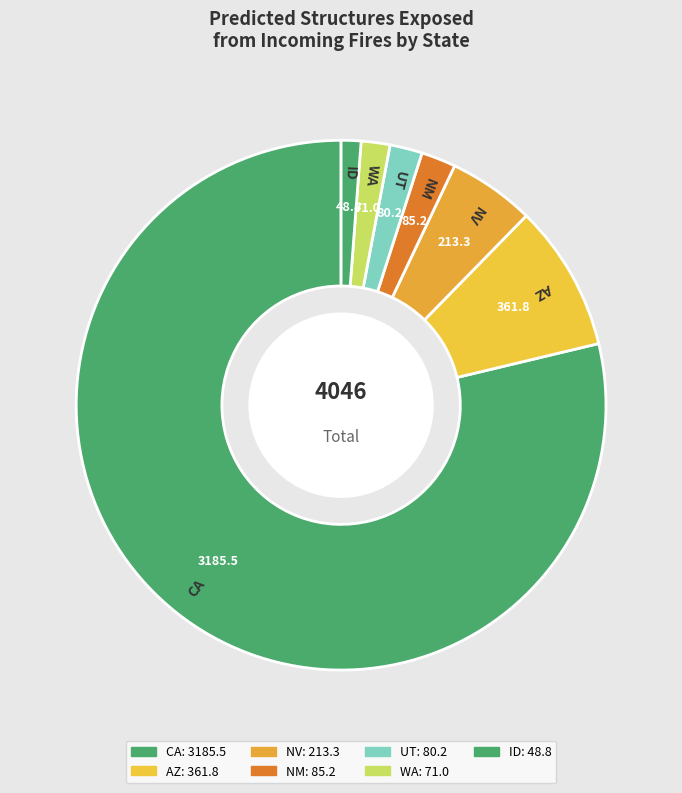

What is the largest slice in the pie chart?

CA